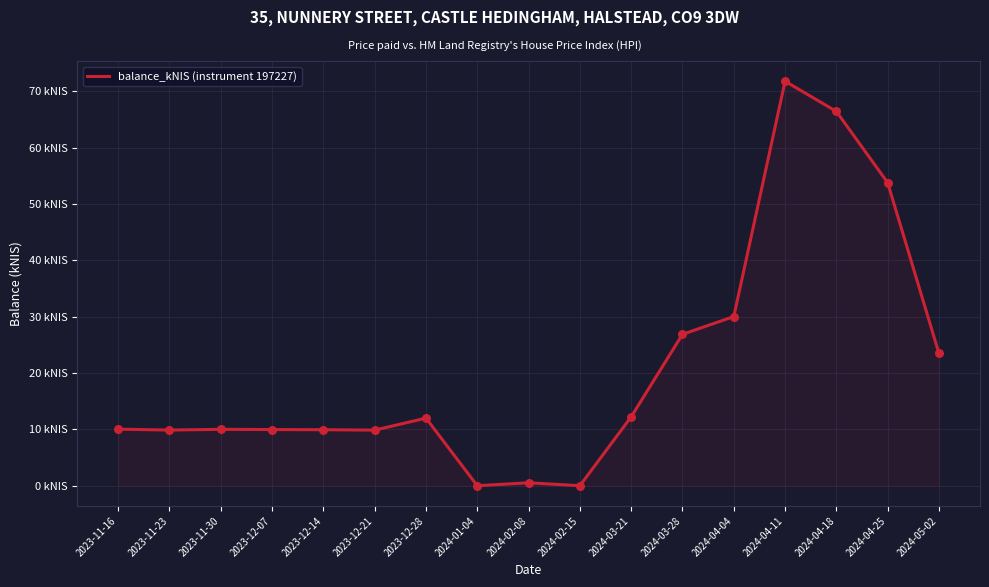

What is the change in value from 2024-04-04 to 2024-05-02?

-6.5